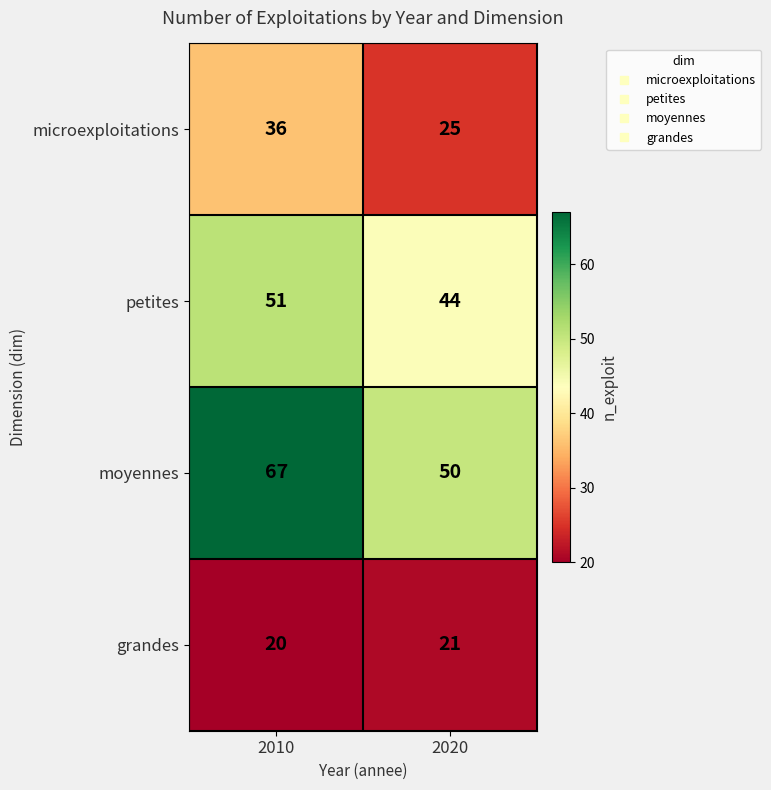

Rank the series by their maximum value, from lowest to highest.

grandes, microexploitations, petites, moyennes